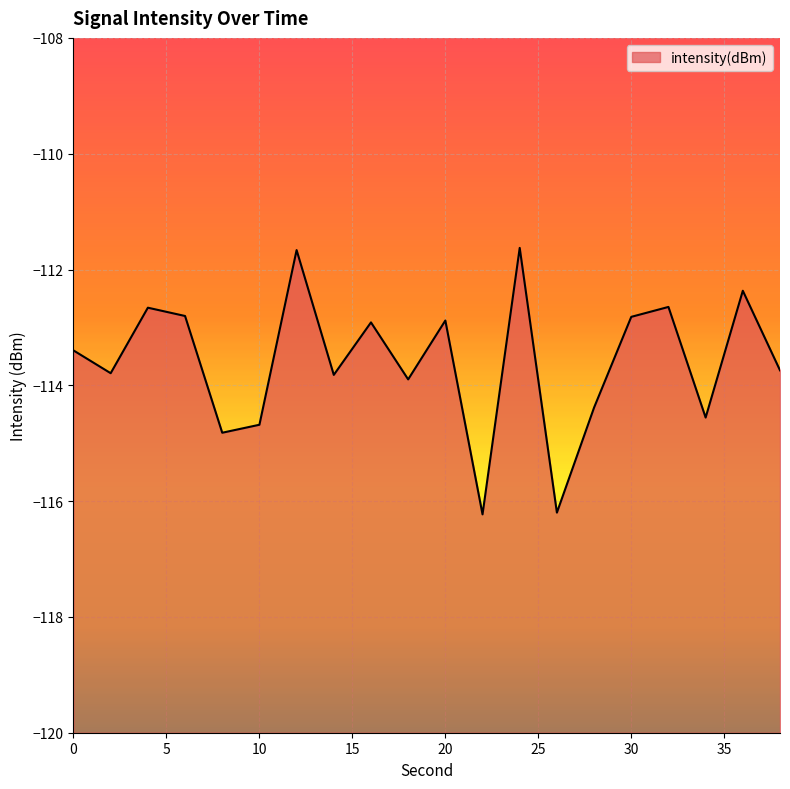

The chart shows a value of -43.3 at 36. True or false?

False